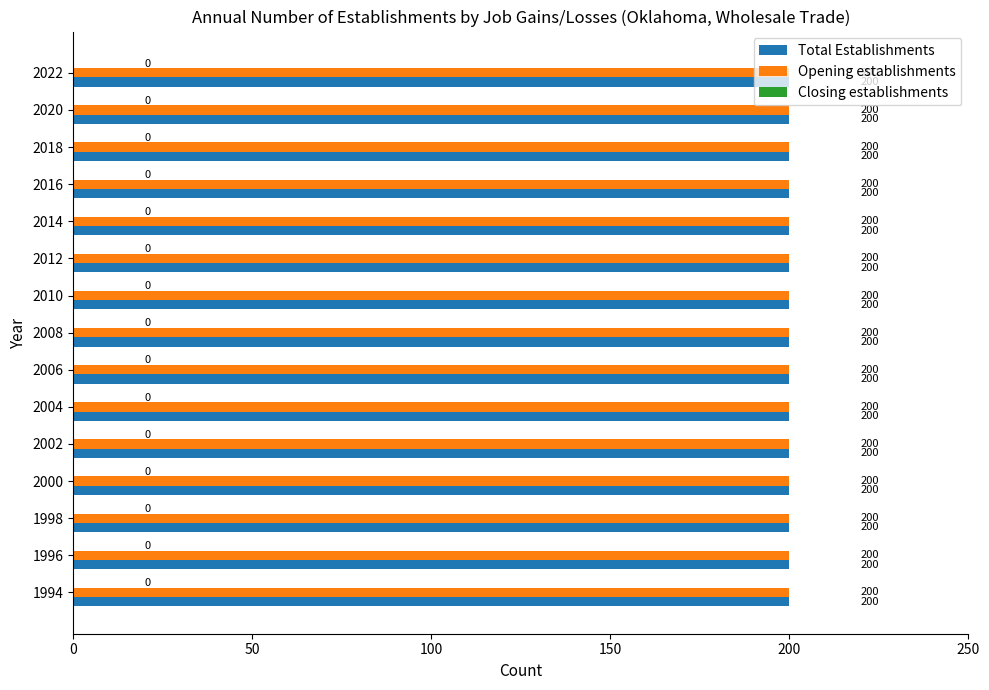

Reading right to left, transcribe all the data shown in this chart.

Total Establishments: 200	200	200	200	200	200	200	200	200	200	200	200	200	200	200
Opening establishments: 200	200	200	200	200	200	200	200	200	200	200	200	200	200	200
Closing establishments: 0	0	0	0	0	0	0	0	0	0	0	0	0	0	0